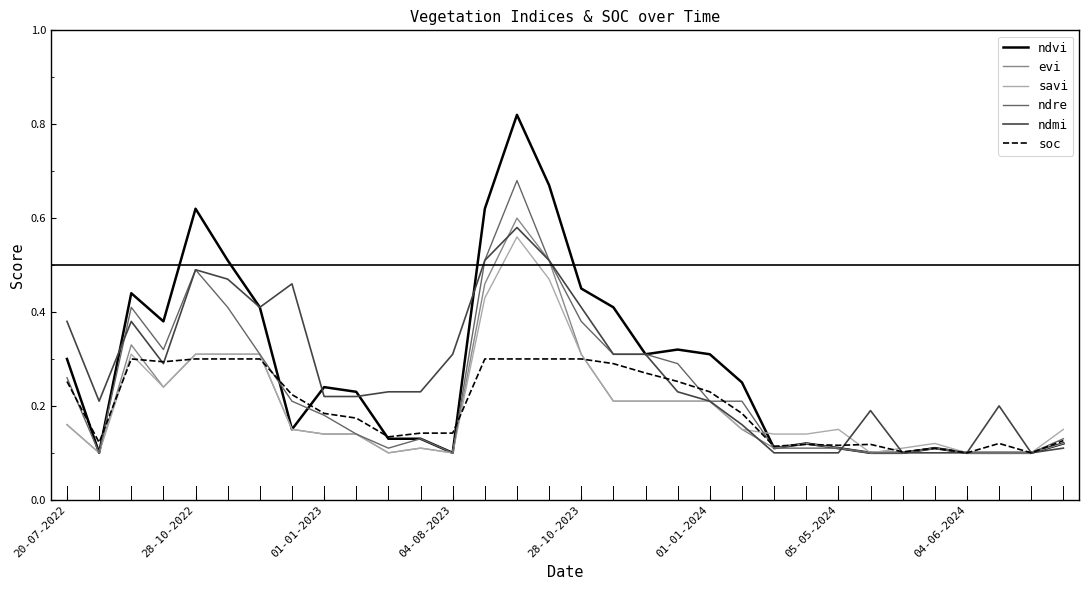

Which series has the widest spread of values?

ndvi